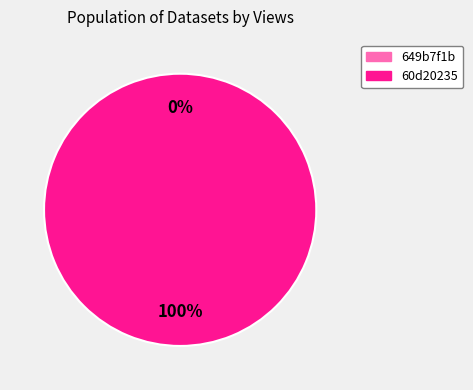

Is it true that 649b7f1b078190f8a0e77196 is 0% of the pie?

True